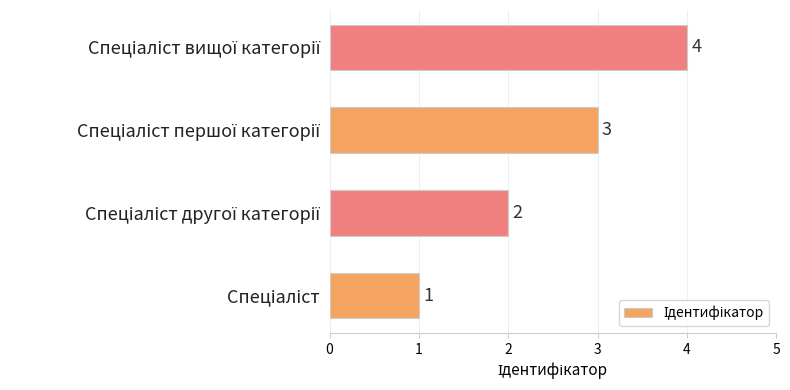

What is the minimum value shown in the chart?

1